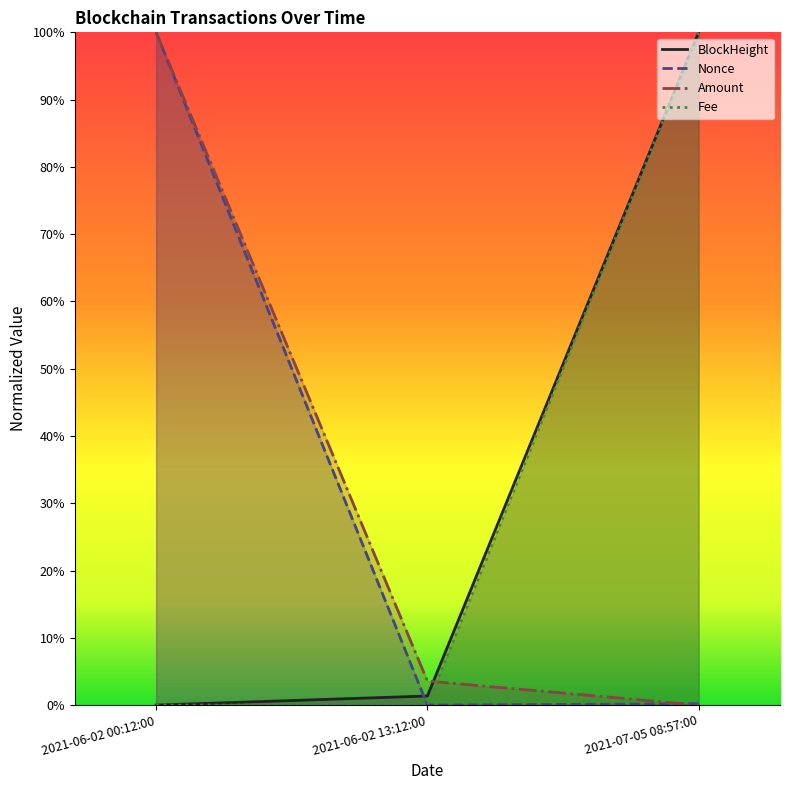

What is the difference between the maximum and minimum values in the Nonce series?

1.0